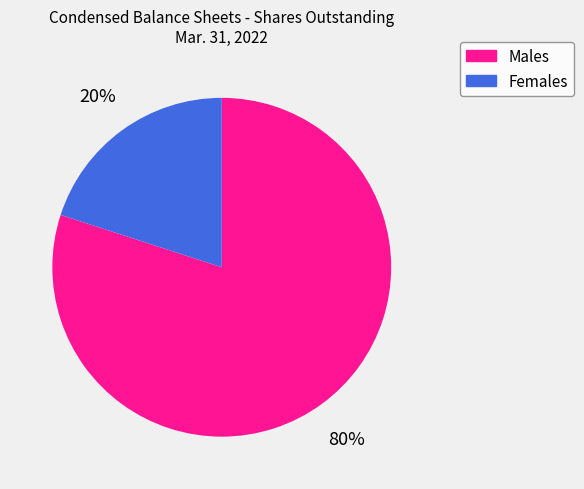

How many segments does this pie chart have?

2